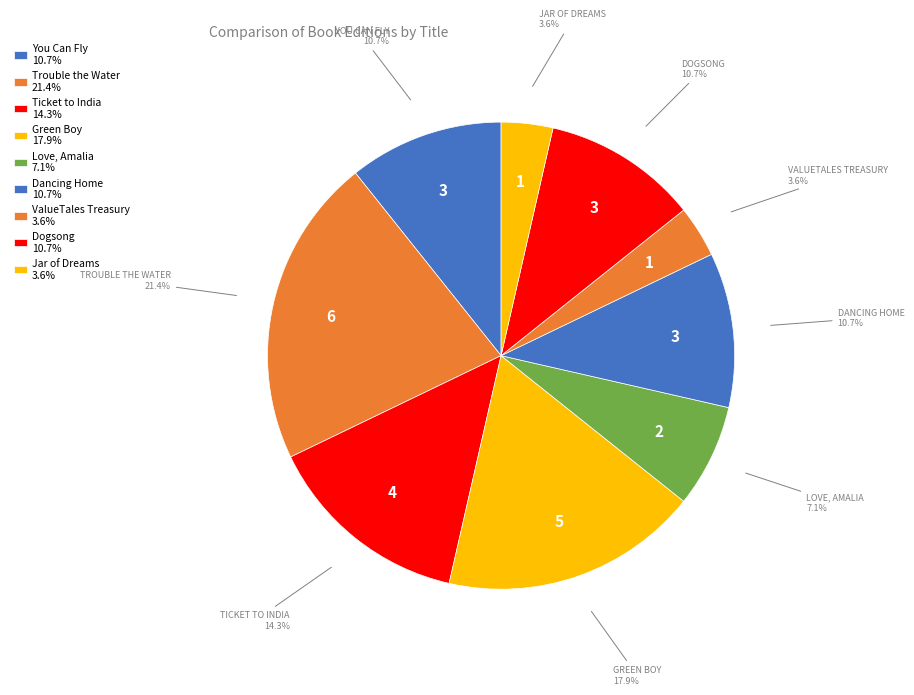

What percentage do Ticket to India and Dancing Home together represent?

25.0%